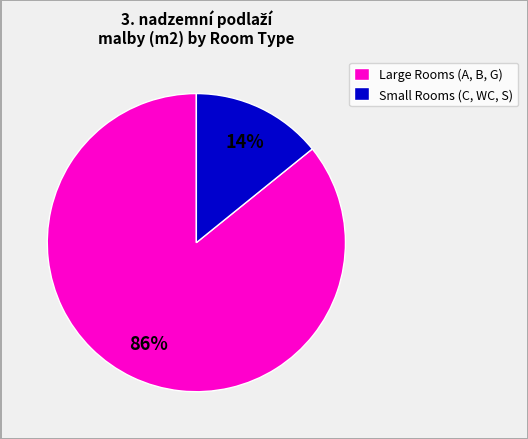

To the nearest percent, what is the average slice percentage?

50%